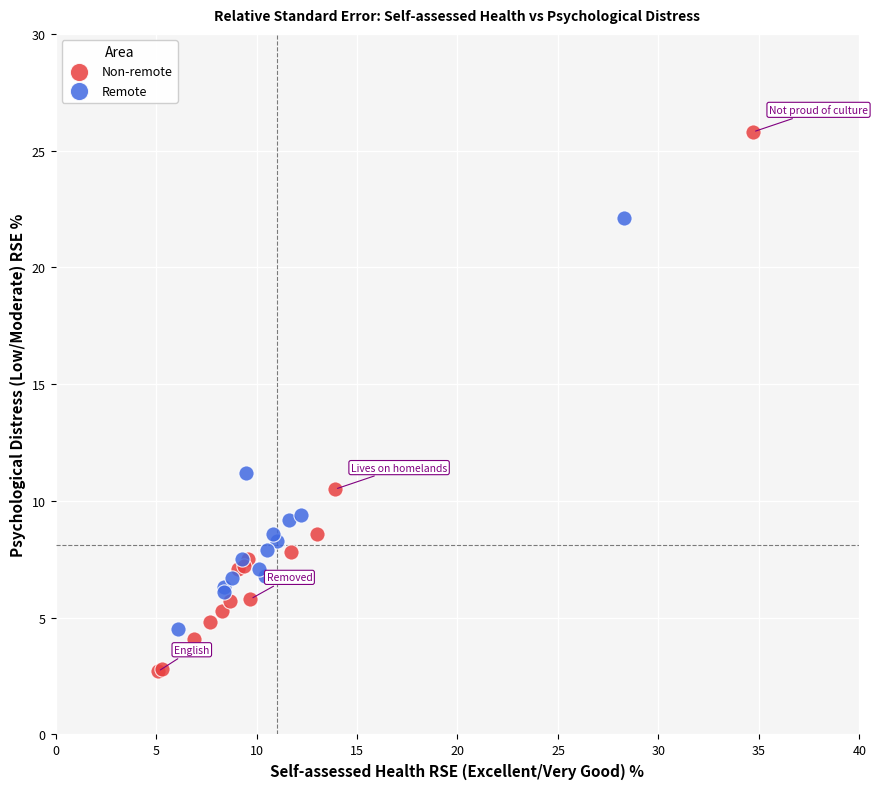

What are all the series names shown in the legend?

Non-remote, Remote